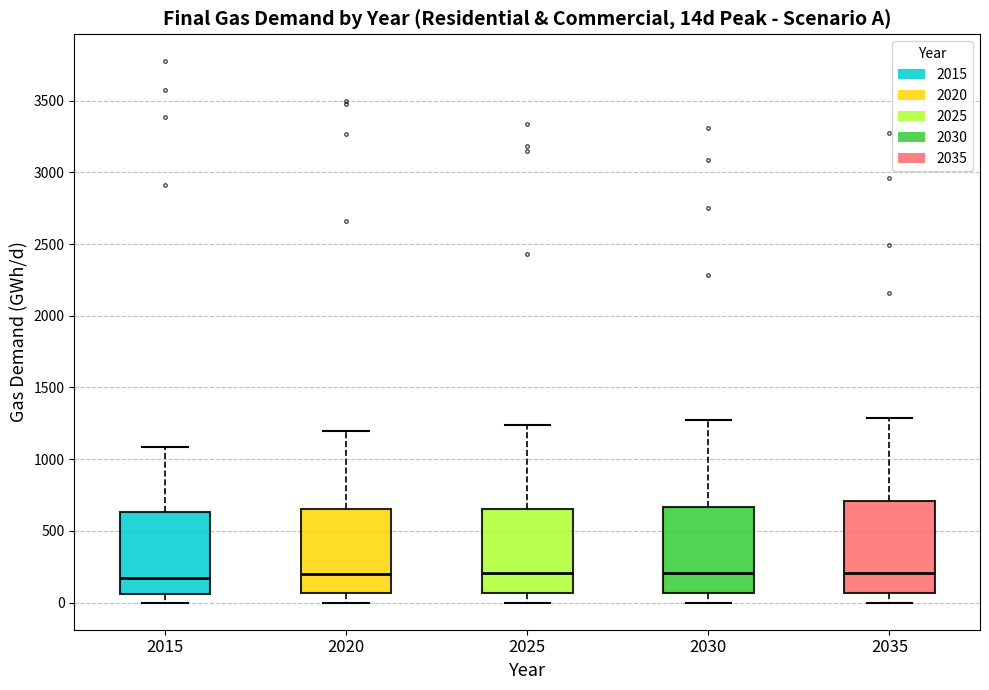

Where does the lower whisker of the box at x = 2020 end on the y-axis? The values are not printed on the chart, so give them approximately, as read against the axis.

0